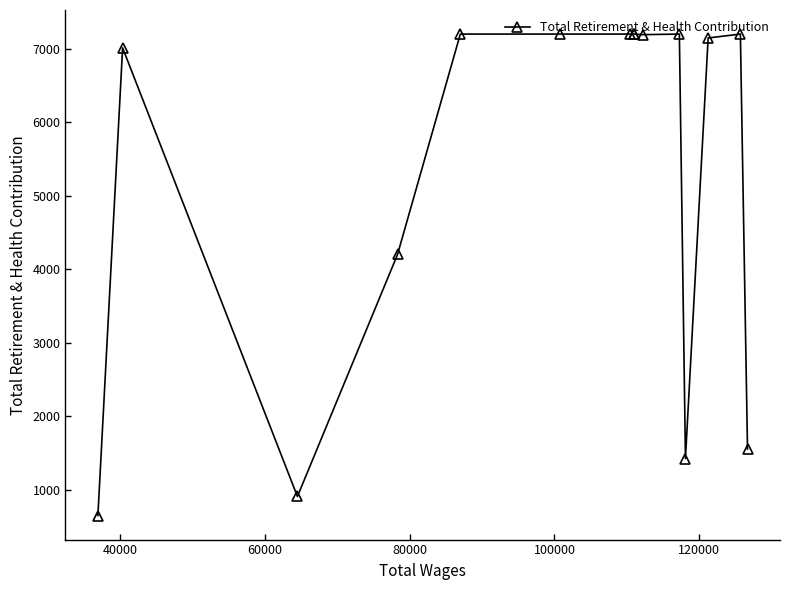

How many lines are shown in the chart?

1